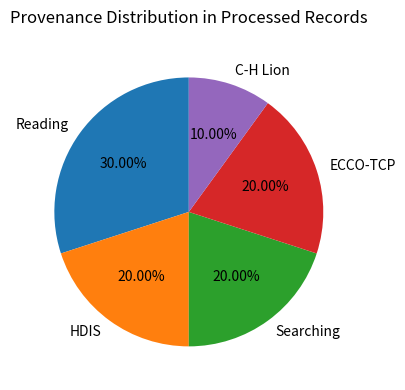

Which has a higher value, Searching or Reading?

Reading